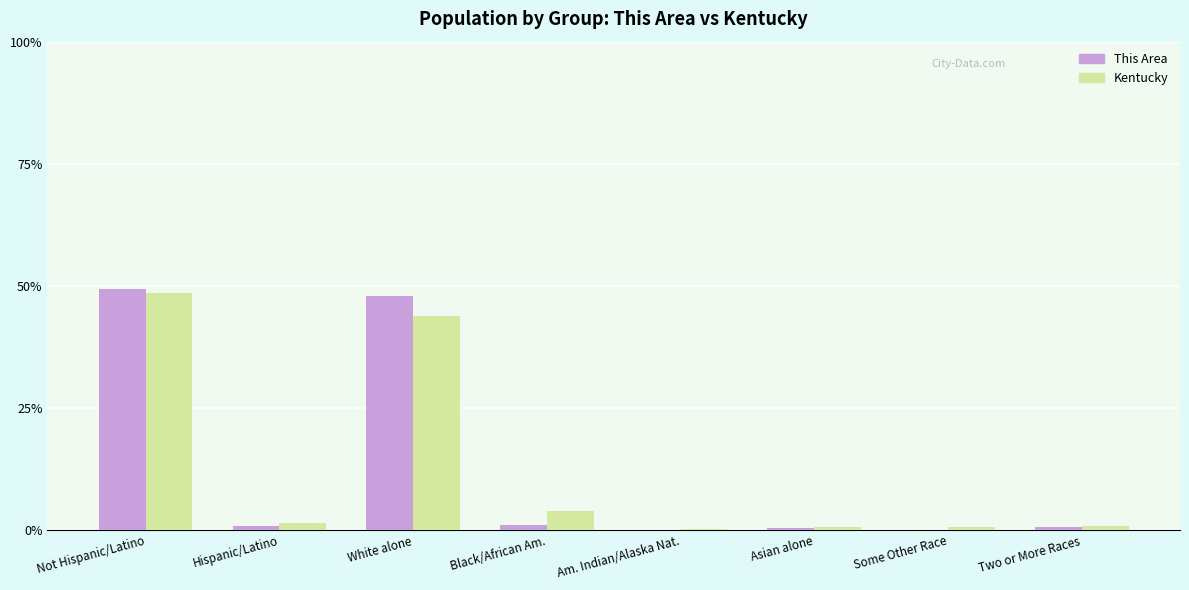

Count the number of categories in the chart.

8